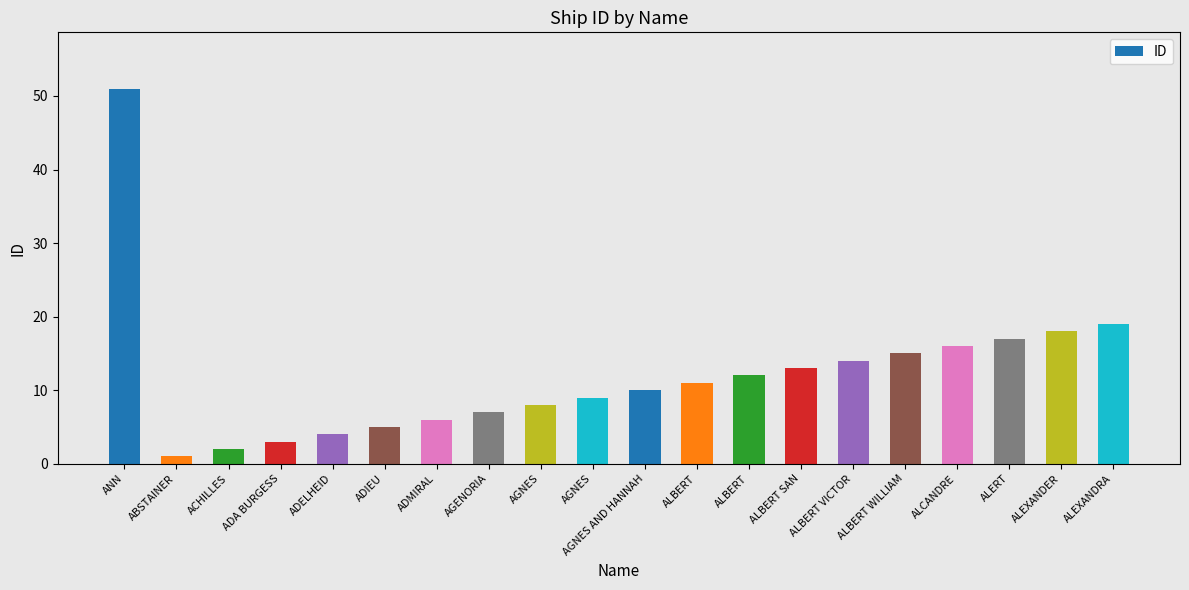

What is the greatest value displayed?

51